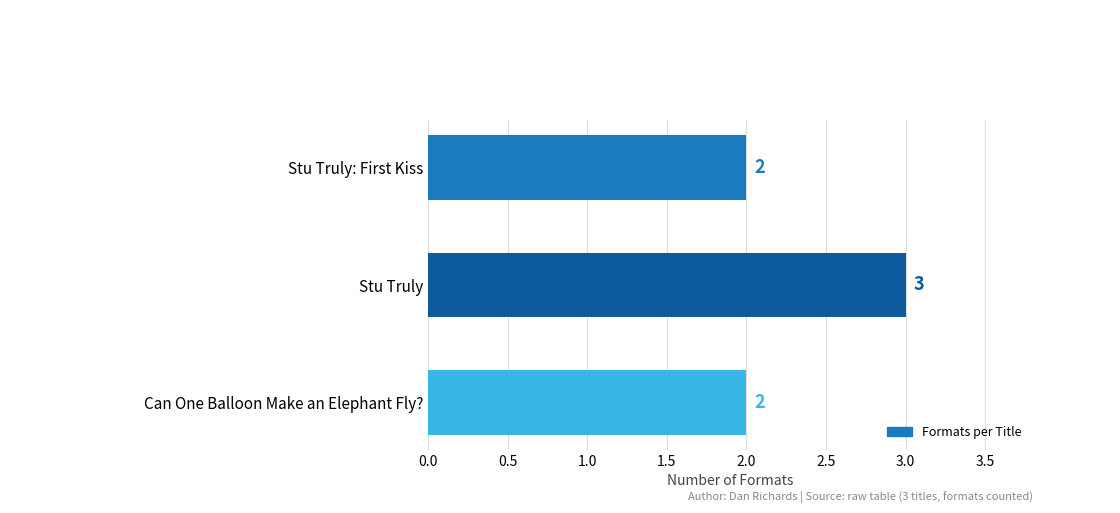

At which category does the chart reach its peak across all series?

Stu Truly